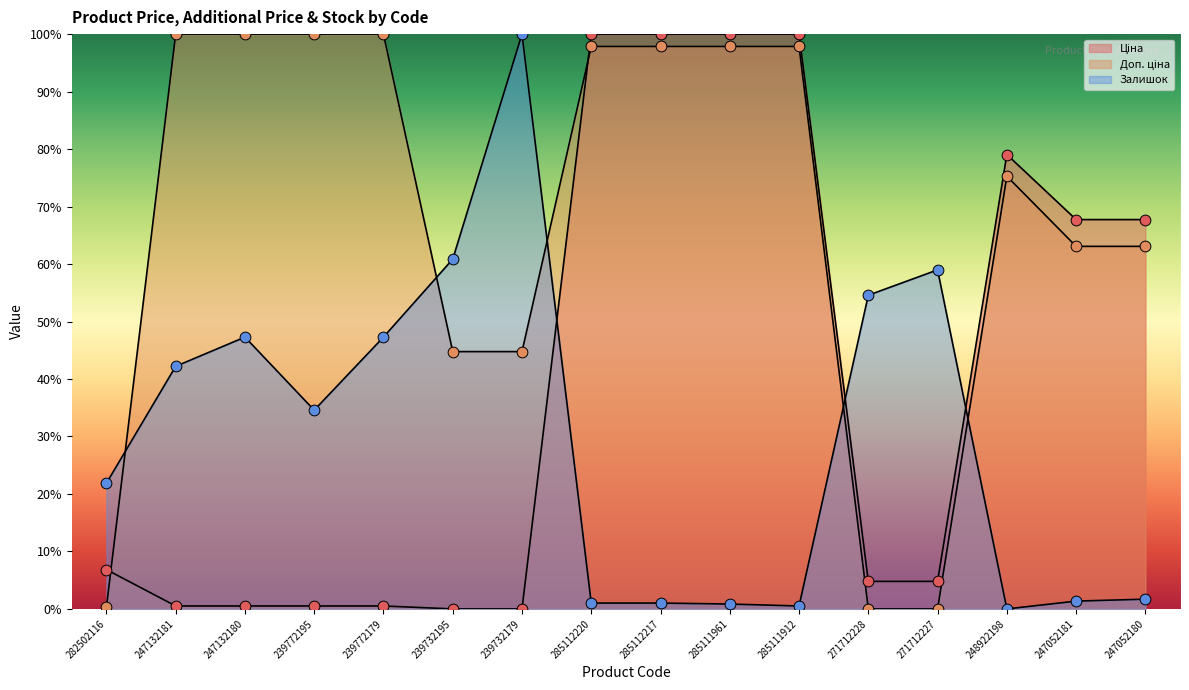

Which series reaches the maximum Y coordinate?

Ціна